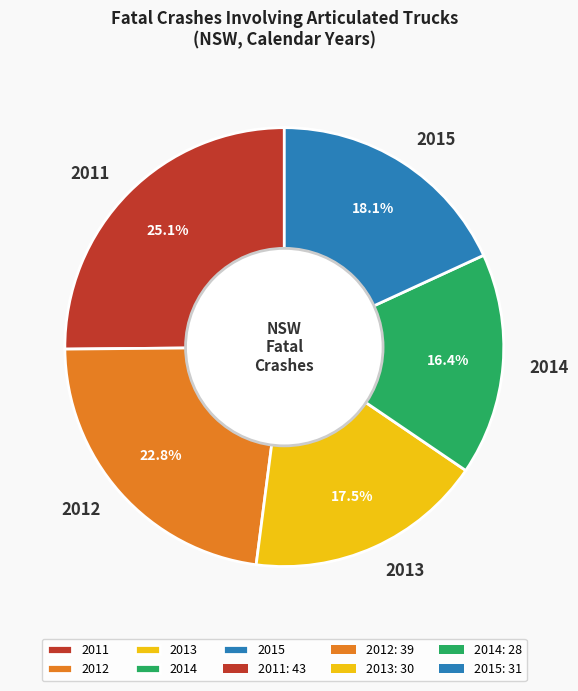

Is 2011 the majority of the pie?

No